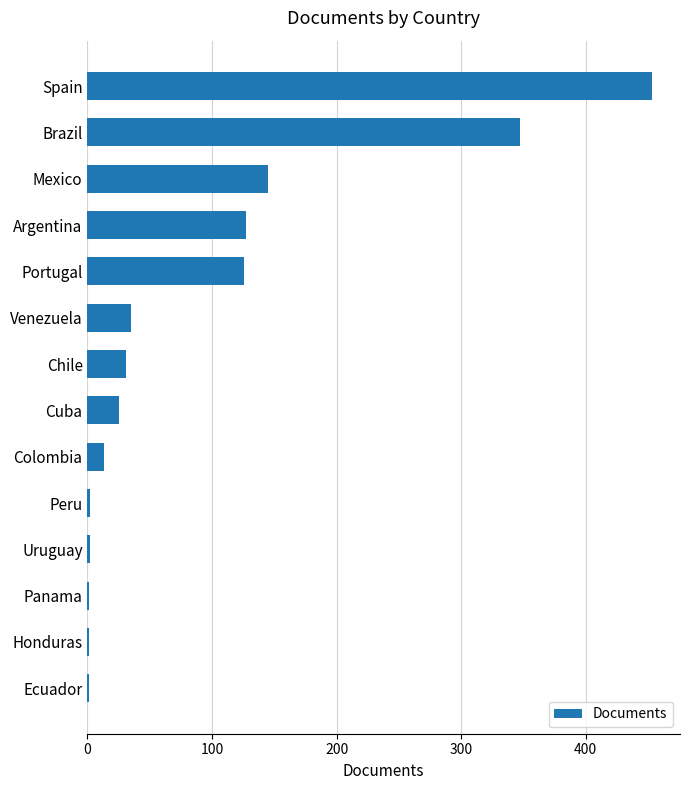

True or false: the data shows 25 at Cuba.

True